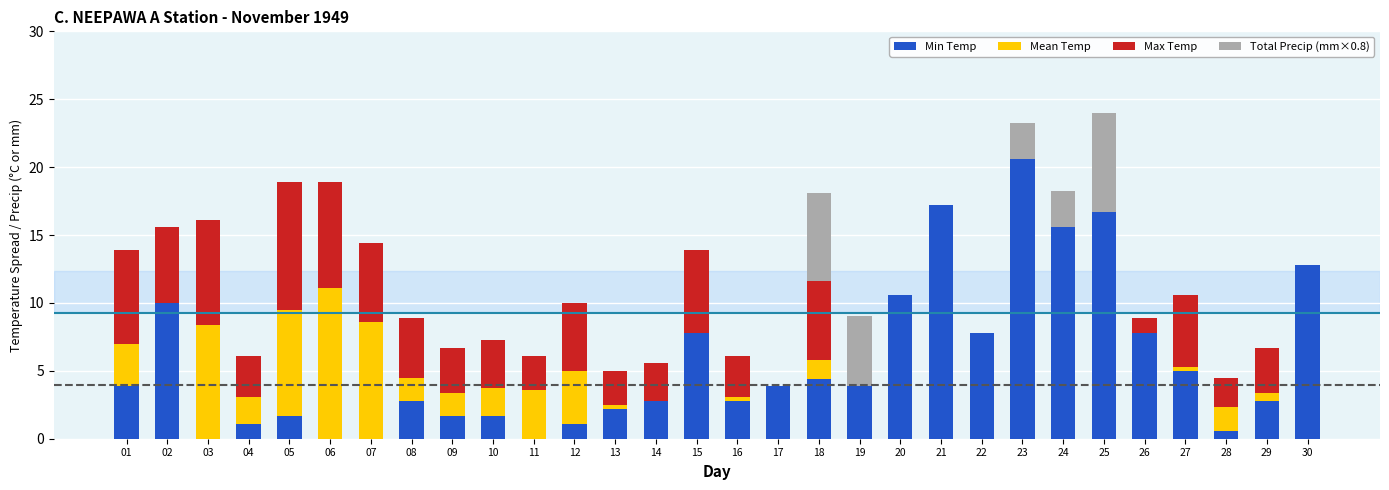

Is it true that Min Temp equals 8.5 at 06?

False